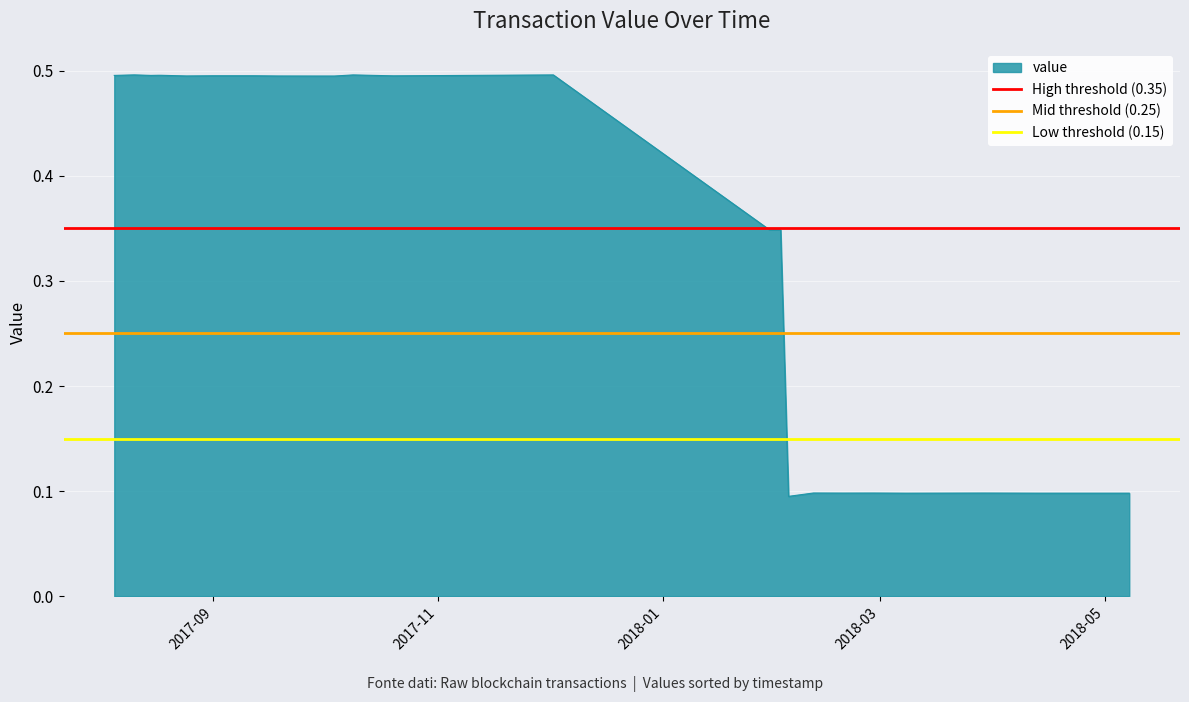

What is the highest value of the value series?

0.5